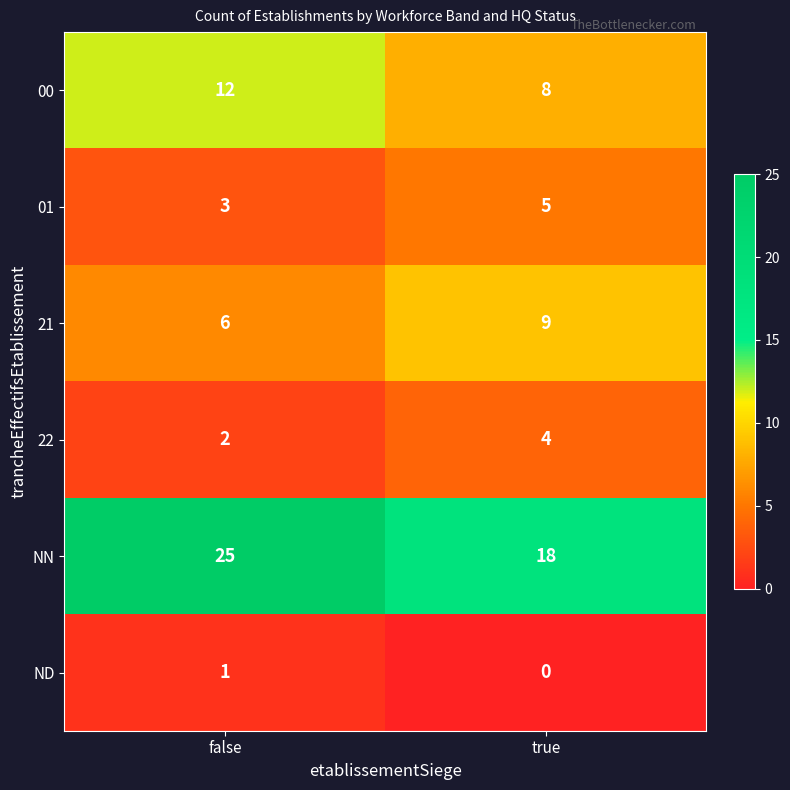

Reading left to right, list all the values displayed in this chart.

00: 12	8
01: 3	5
21: 6	9
22: 2	4
NN: 25	18
ND: 1	0